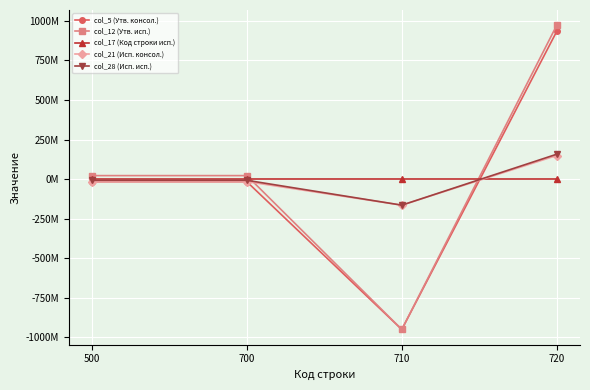

Is this an area chart (filled region under the line)?

No